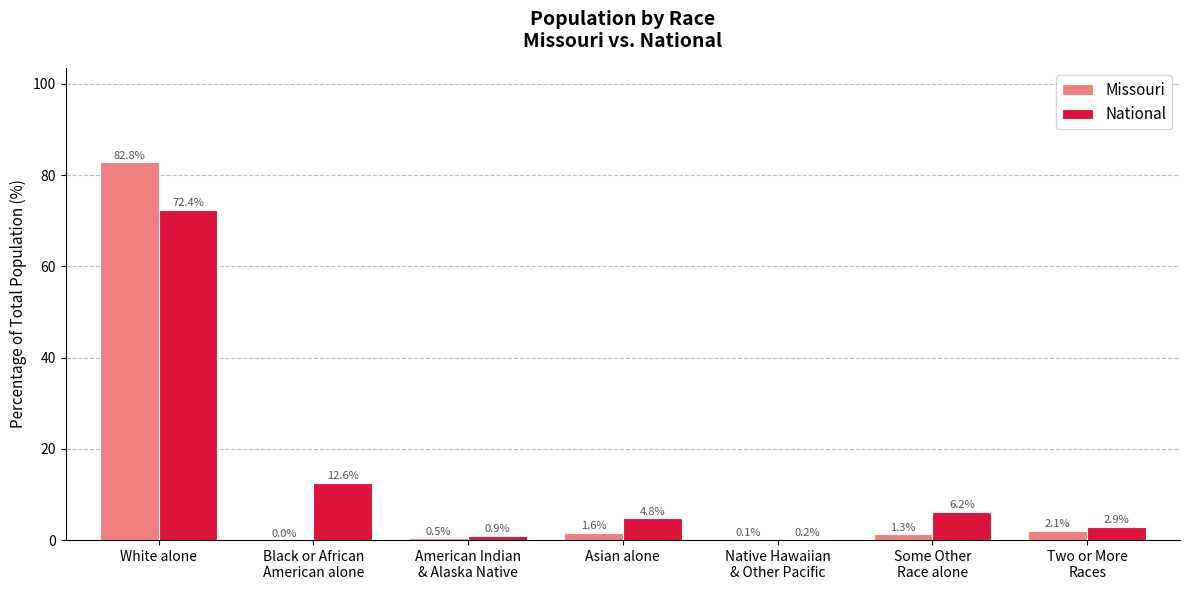

Is the value of National at Asian alone greater than the value of Missouri at White alone?

No